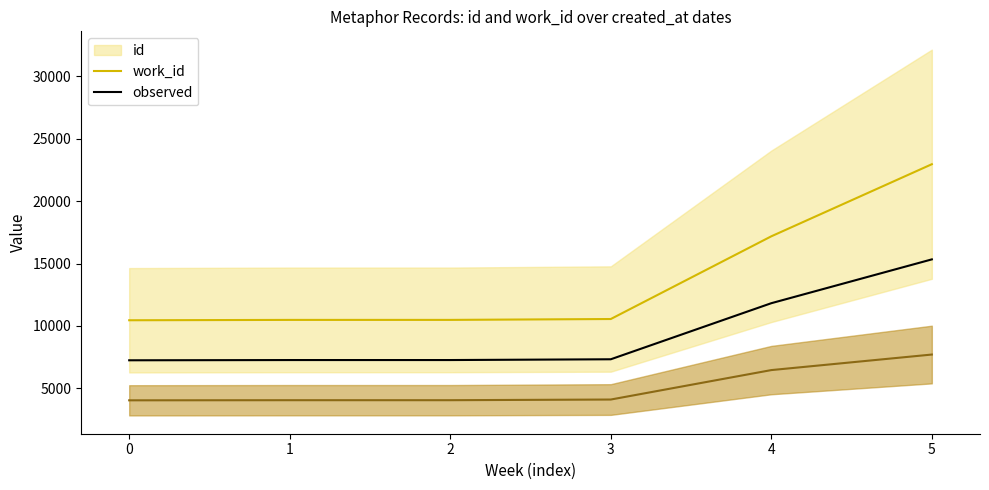

The observed series shows 23726.0 at 5. True or false?

False